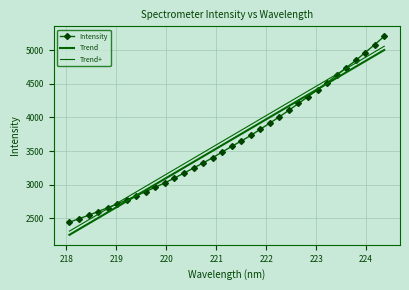

Reading left to right, what are all the values shown in this chart?

Intensity: 2440.0	2491.6	2542.6	2598.9	2654.8	2710.2	2771.5	2832.7	2896.4	2961.7	3026.3	3097.0	3170.9	3246.3	3322.8	3399.4	3485.1	3568.7	3649.1	3731.2	3824.4	3915.9	4009.4	4106.9	4208.3	4309.4	4410.1	4516.1	4626.0	4740.2	4847.9	4966.6	5084.6	5208.6
Trend: 2251.5	2335.1	2418.6	2502.1	2585.6	2669.1	2752.6	2836.1	2919.6	3003.1	3086.6	3170.0	3253.5	3336.9	3420.4	3503.8	3587.2	3670.6	3754.0	3837.4	3920.9	4004.3	4087.6	4171.0	4254.4	4337.7	4421.1	4504.4	4587.8	4671.1	4754.4	4837.7	4921.0	5004.3
Trend+: 2306.9	2390.4	2474.0	2557.5	2641.0	2724.5	2808.0	2891.5	2975.0	3058.5	3141.9	3225.4	3308.8	3392.3	3475.7	3559.2	3642.6	3726.0	3809.4	3892.8	3976.2	4059.6	4143.0	4226.4	4309.7	4393.1	4476.5	4559.8	4643.2	4726.5	4809.8	4893.1	4976.4	5059.7